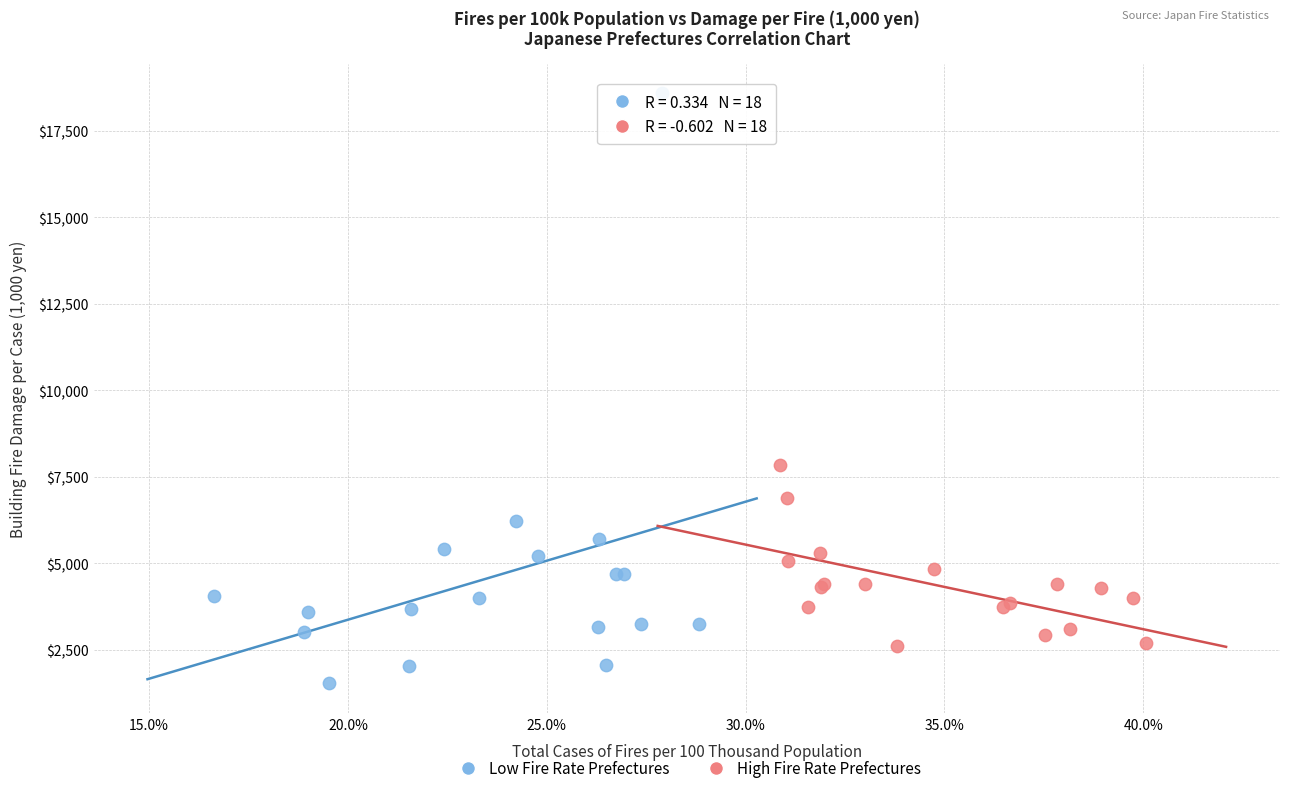

Which series has the widest spread of Y values?

Low Fire Rate Prefectures